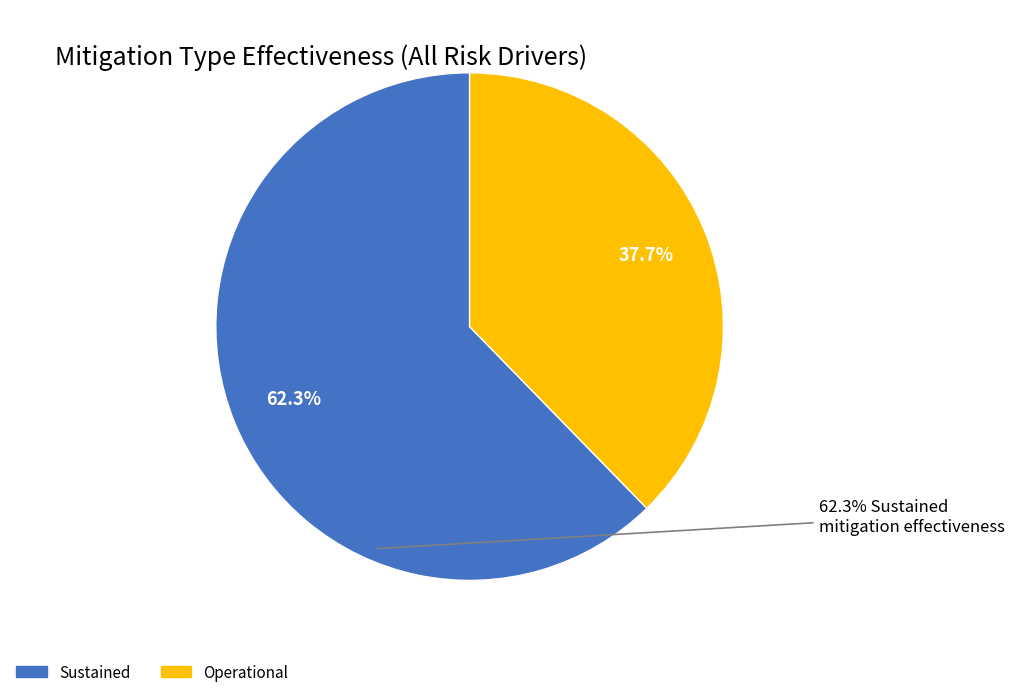

Is there any slice that represents more than half of the pie?

Yes